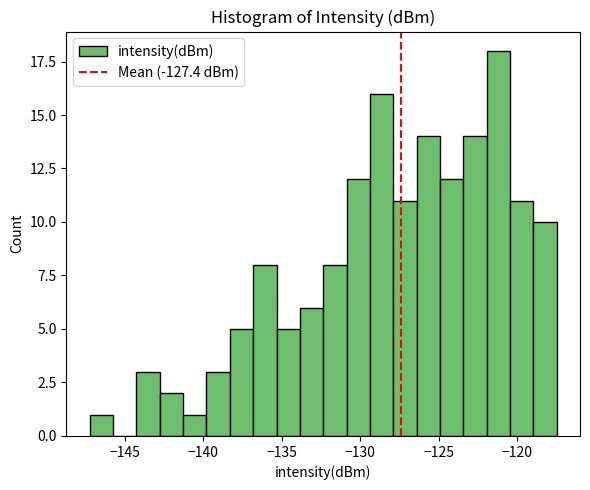

Read against the x-axis, roughly where is the centre of the tallest bar?

-121.0